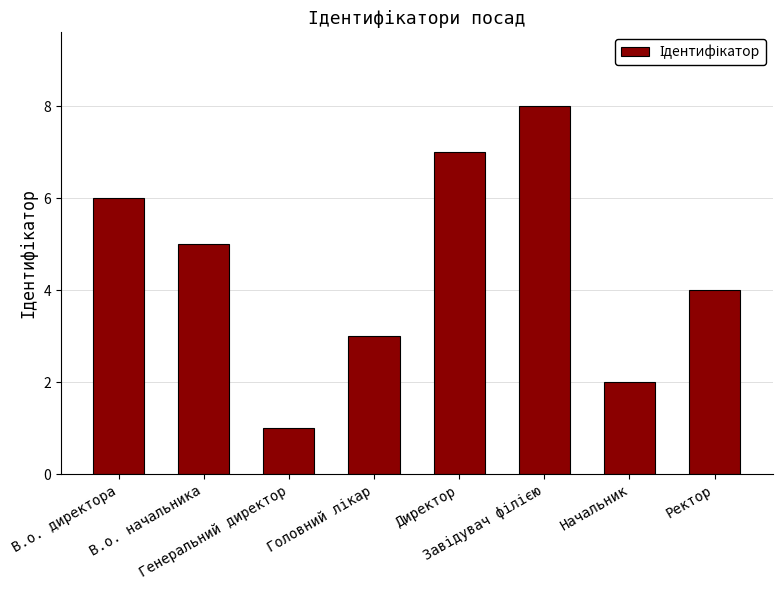

What value does the data have at Ректор?

4